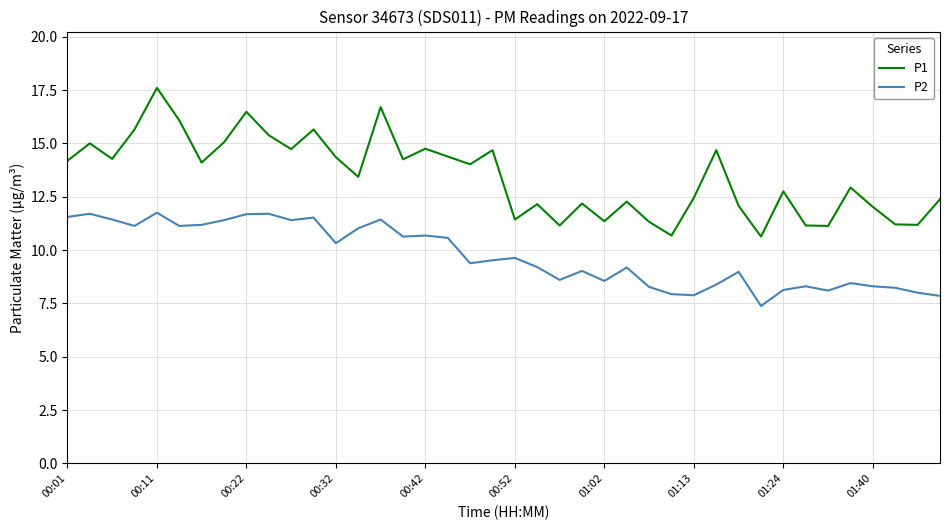

Count the number of data series in this chart.

2